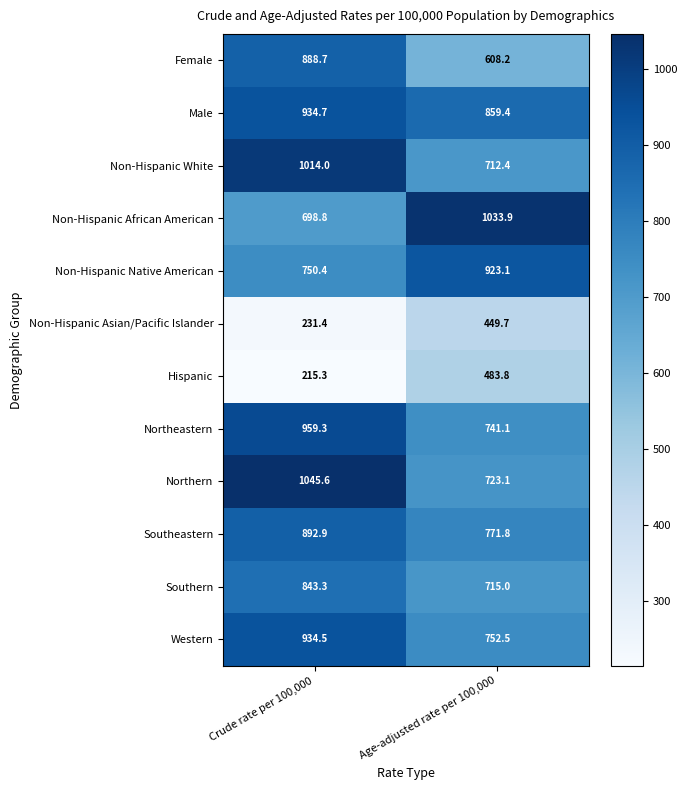

Is it true that Female equals 132.1 at Age-adjusted rate per 100,000?

False